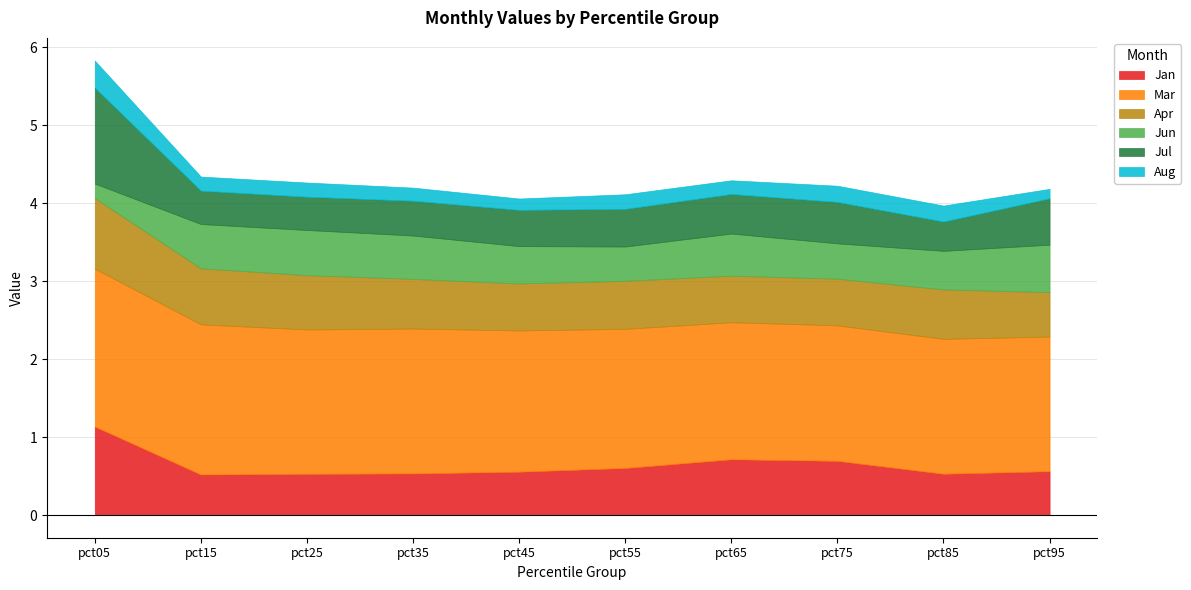

What is the sum of all Jun values?

4.9